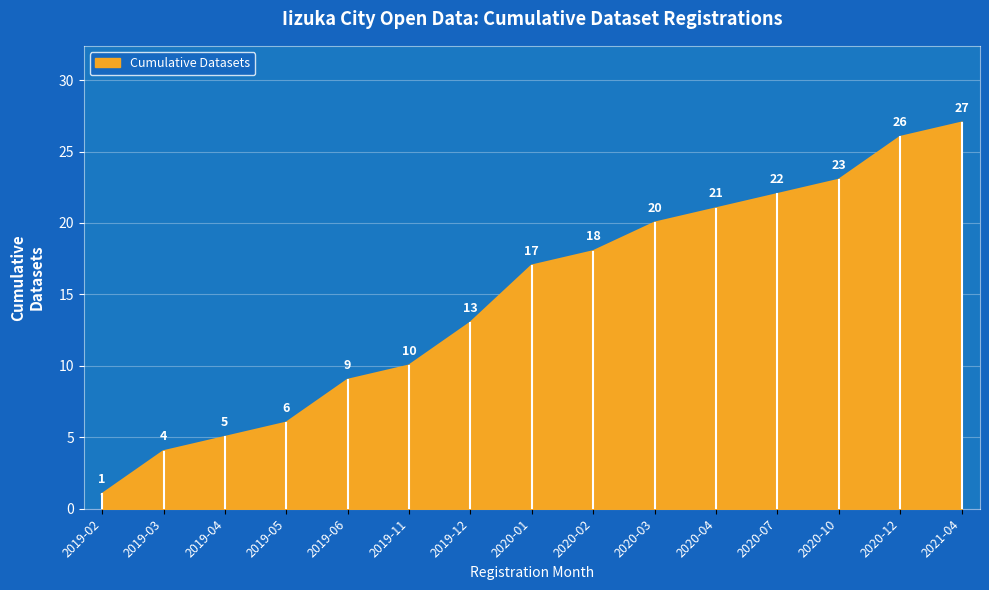

Read the value at 2020-03, to the nearest 10.

20